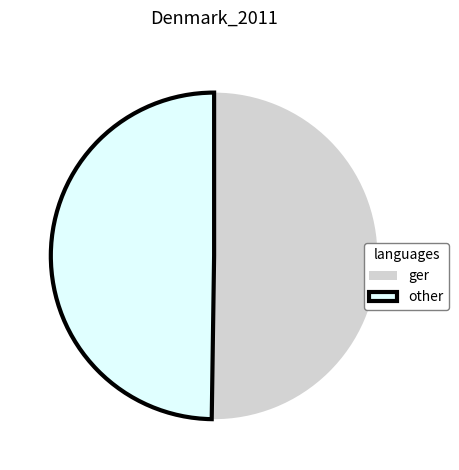

What is the ratio of the value at ger to the value at other?

1.0